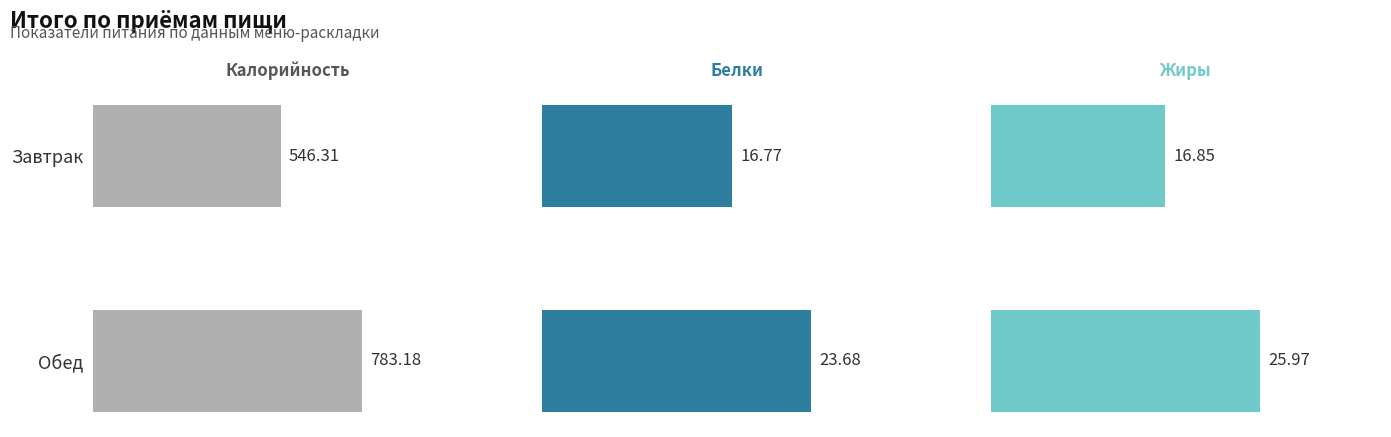

List the labels in order of Калорийность value, largest first.

Обед, Завтрак